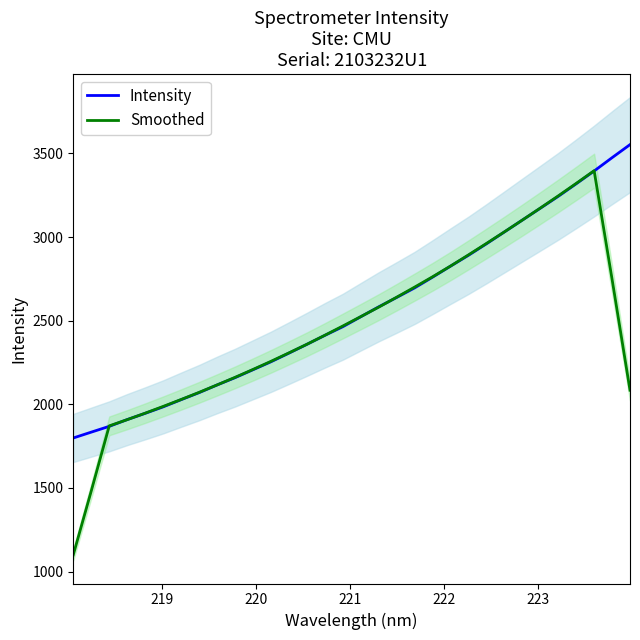

What is the minimum value for Intensity?

1798.7